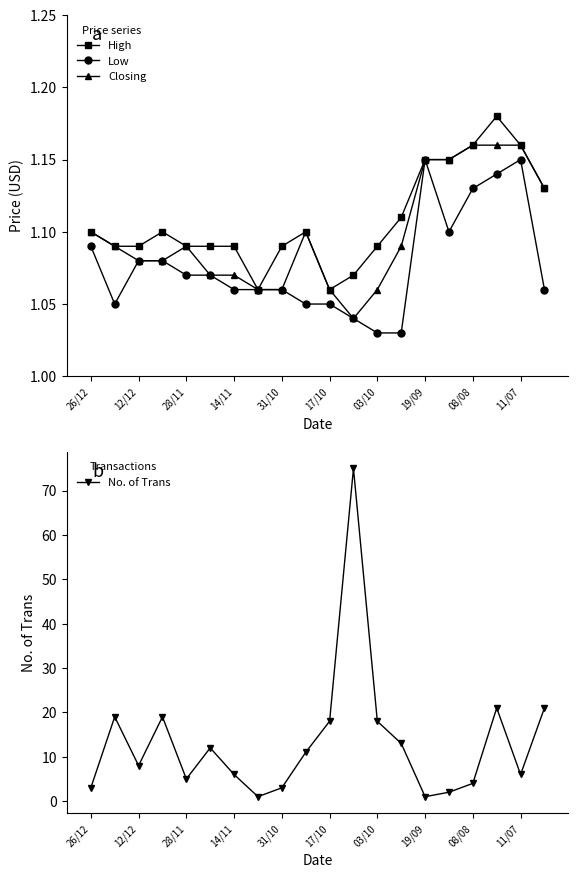

True or false: High has more than 1 interior local peaks.

True